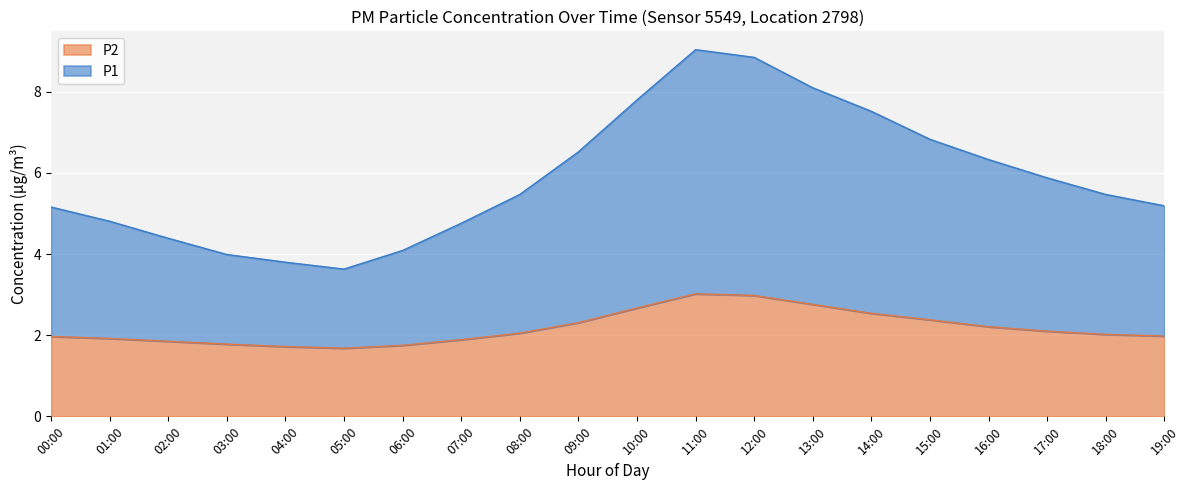

What is the smallest value displayed?

1.7